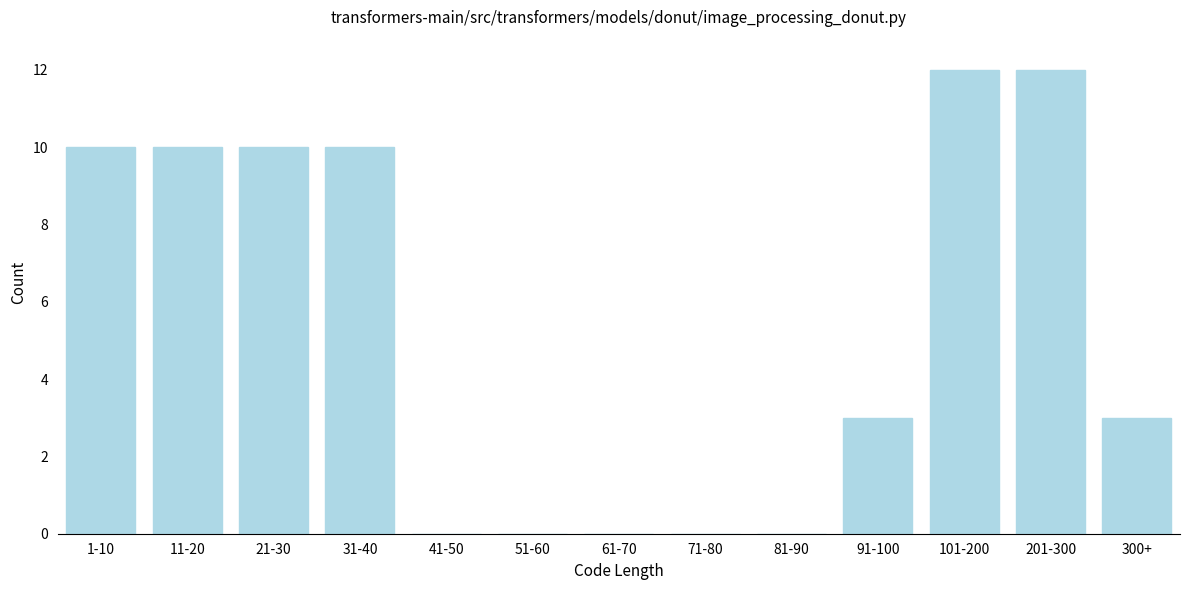

Reading left to right, what are all the values shown in this chart?

1-10=10	11-20=10	21-30=10	31-40=10	41-50=0	51-60=0	61-70=0	71-80=0	81-90=0	91-100=3	101-200=12	201-300=12	300+=3